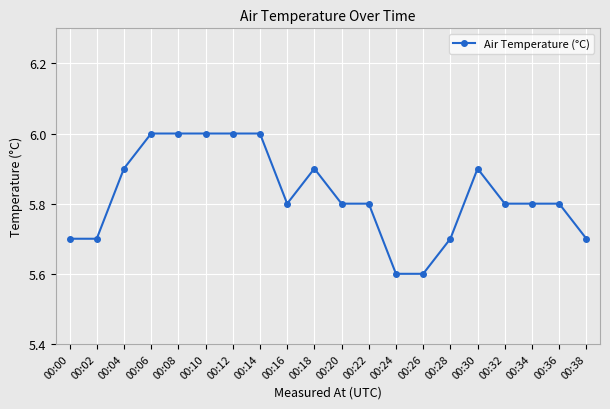

What is the value of the 8th point from the left?

6.0